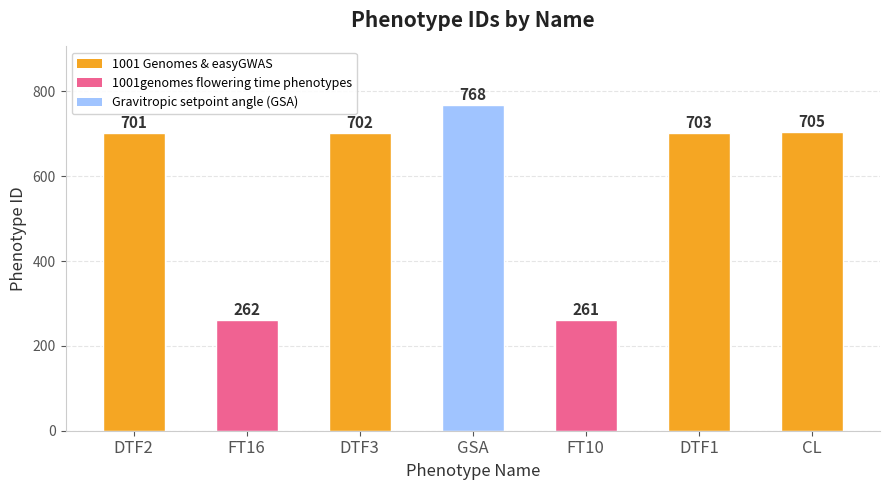

Count the number of categories in the chart.

7